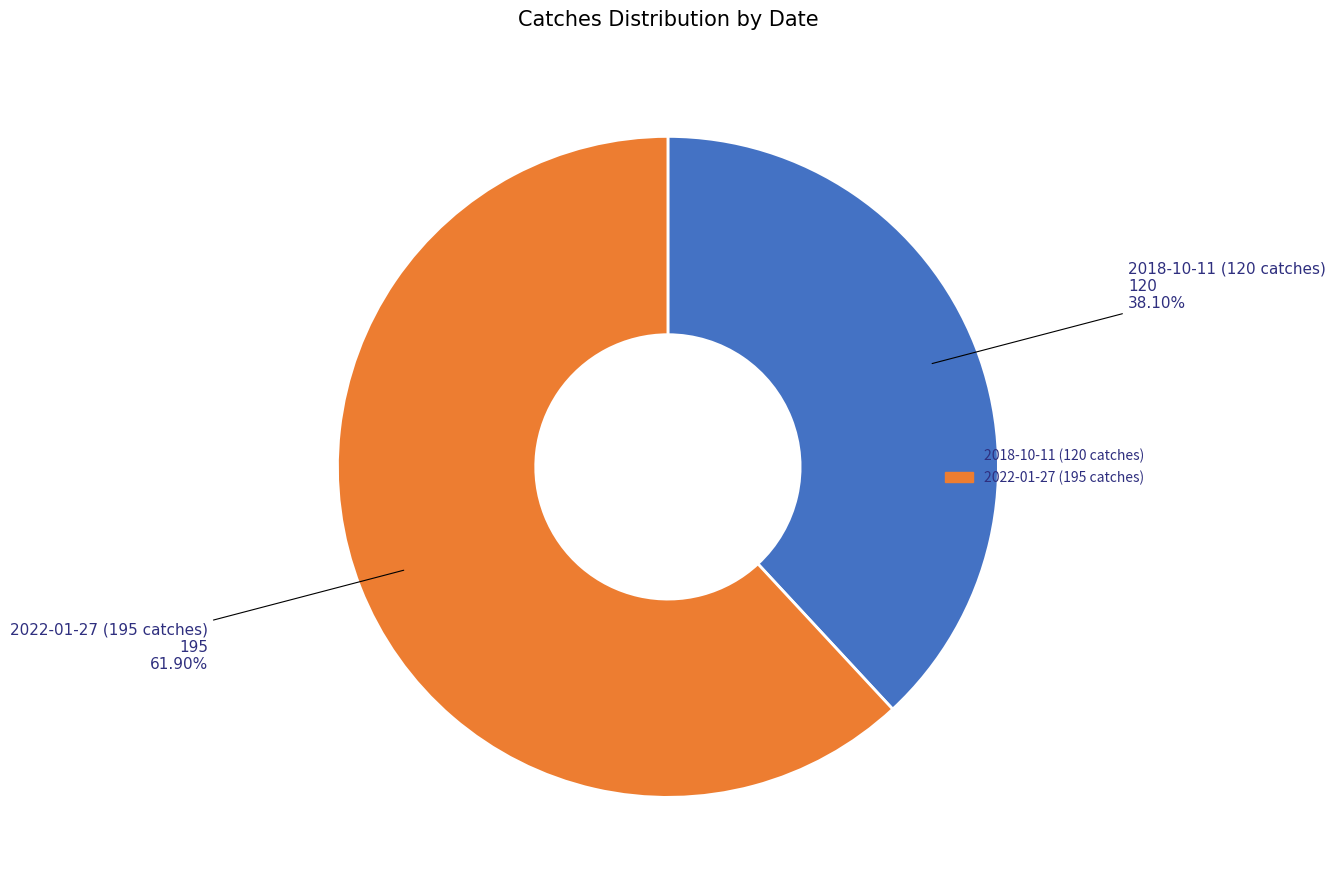

How much of the chart is everything except 2018-10-11 (120 catches)?

61.9%